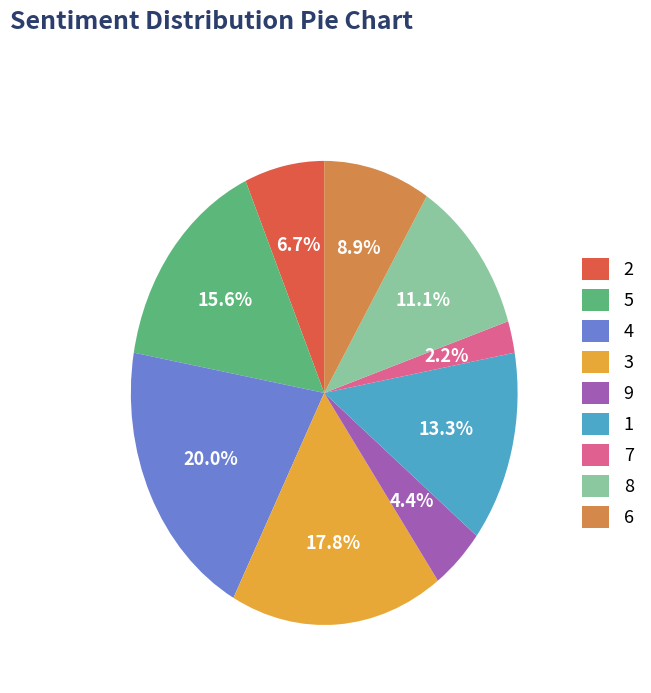

To the nearest percent, what percentage of the pie is 7?

2%